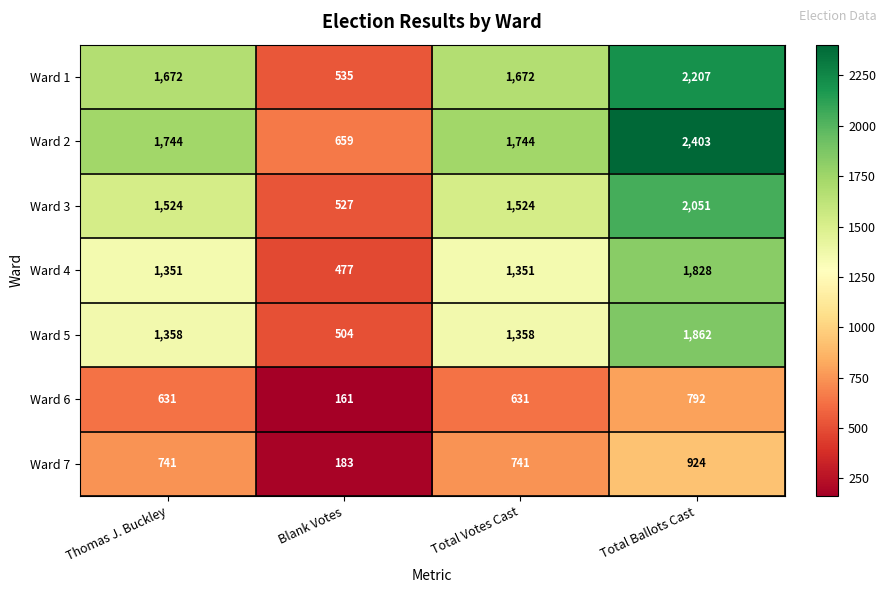

Count the number of data series in this chart.

7